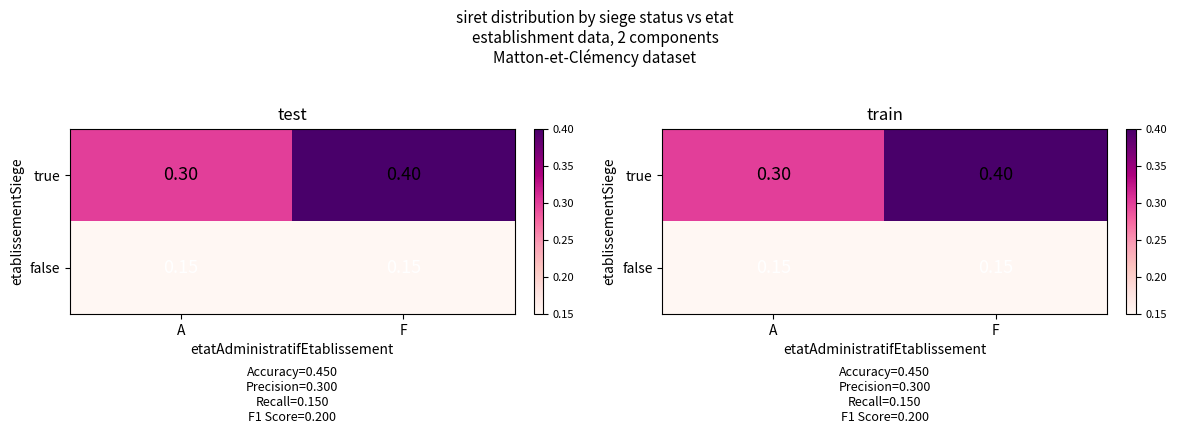

What is the sum of the false values at A and F?

0.3